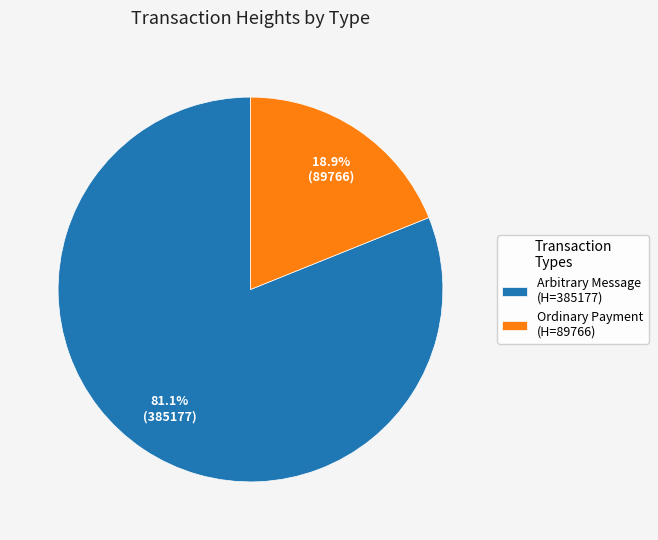

How many slices are in this pie chart?

2